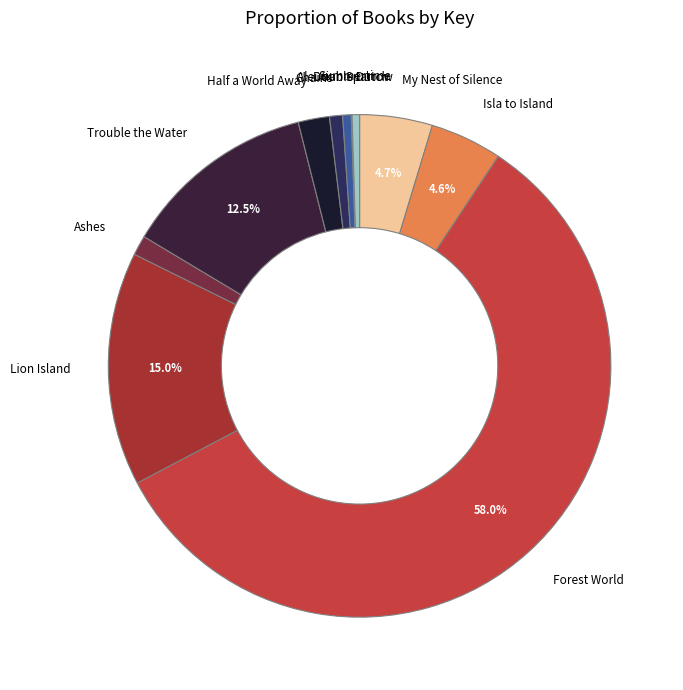

Is there any slice that represents more than half of the pie?

Yes